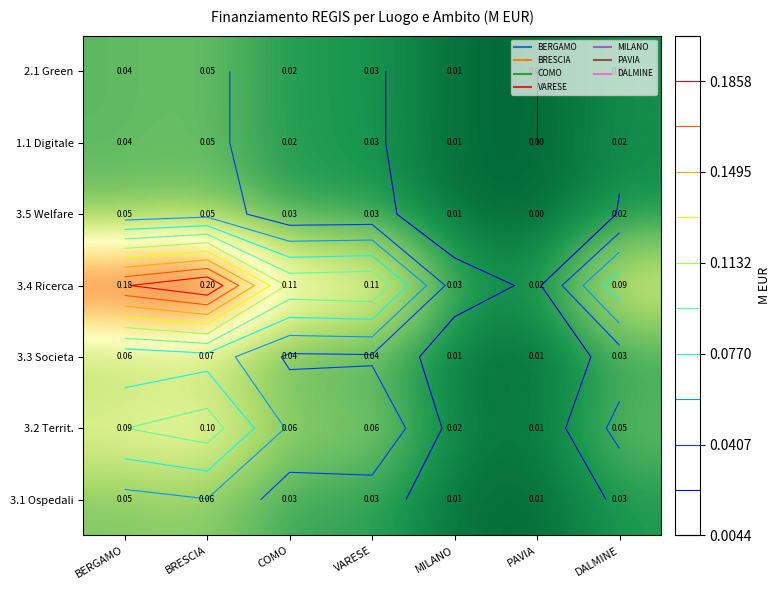

How many series are shown in this chart?

7